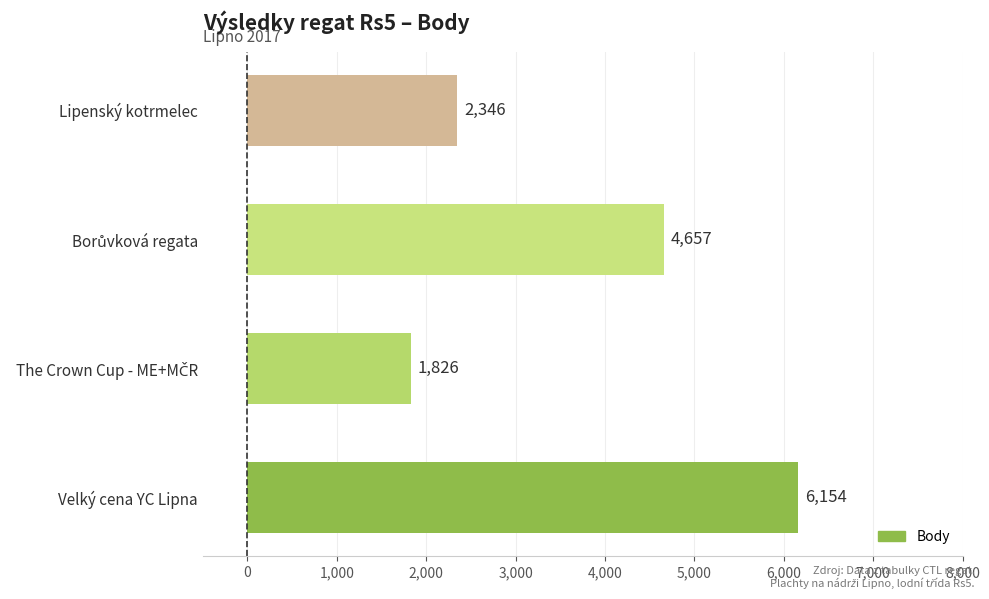

What is the maximum value shown in the chart?

6154